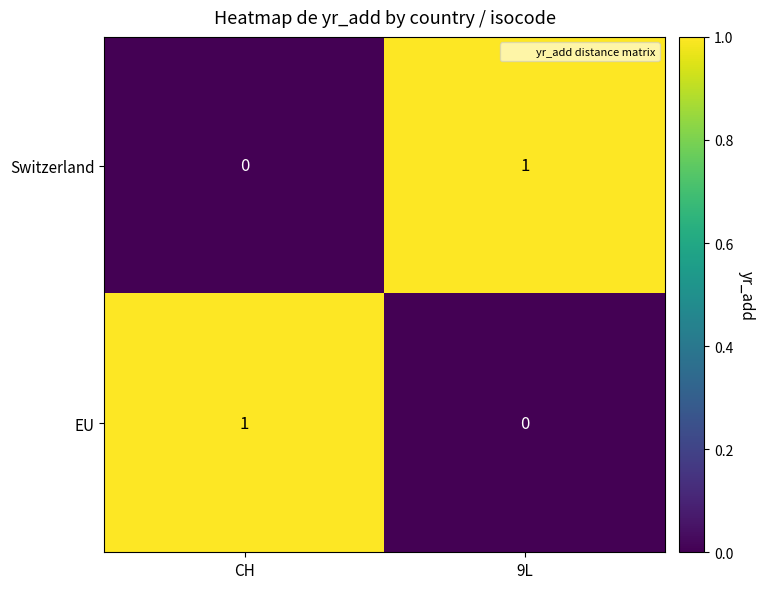

True or false: Switzerland has a value of 1 at 9L.

True